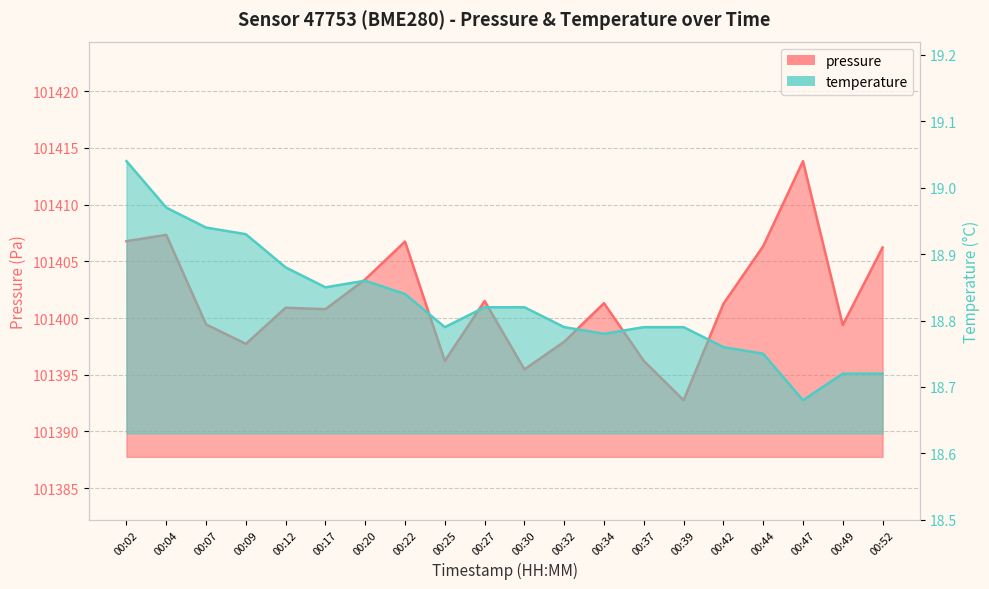

Where is the first local minimum for pressure?

00:09